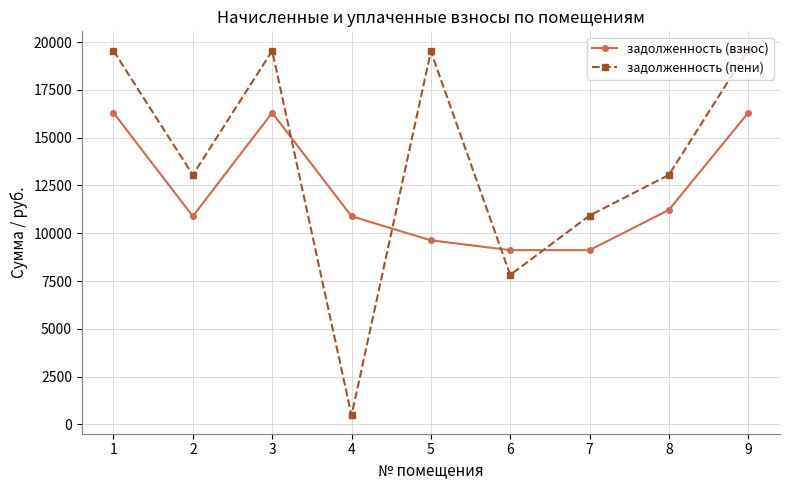

True or false: задолженность (пени) and задолженность (взнос) intersect in this chart.

True